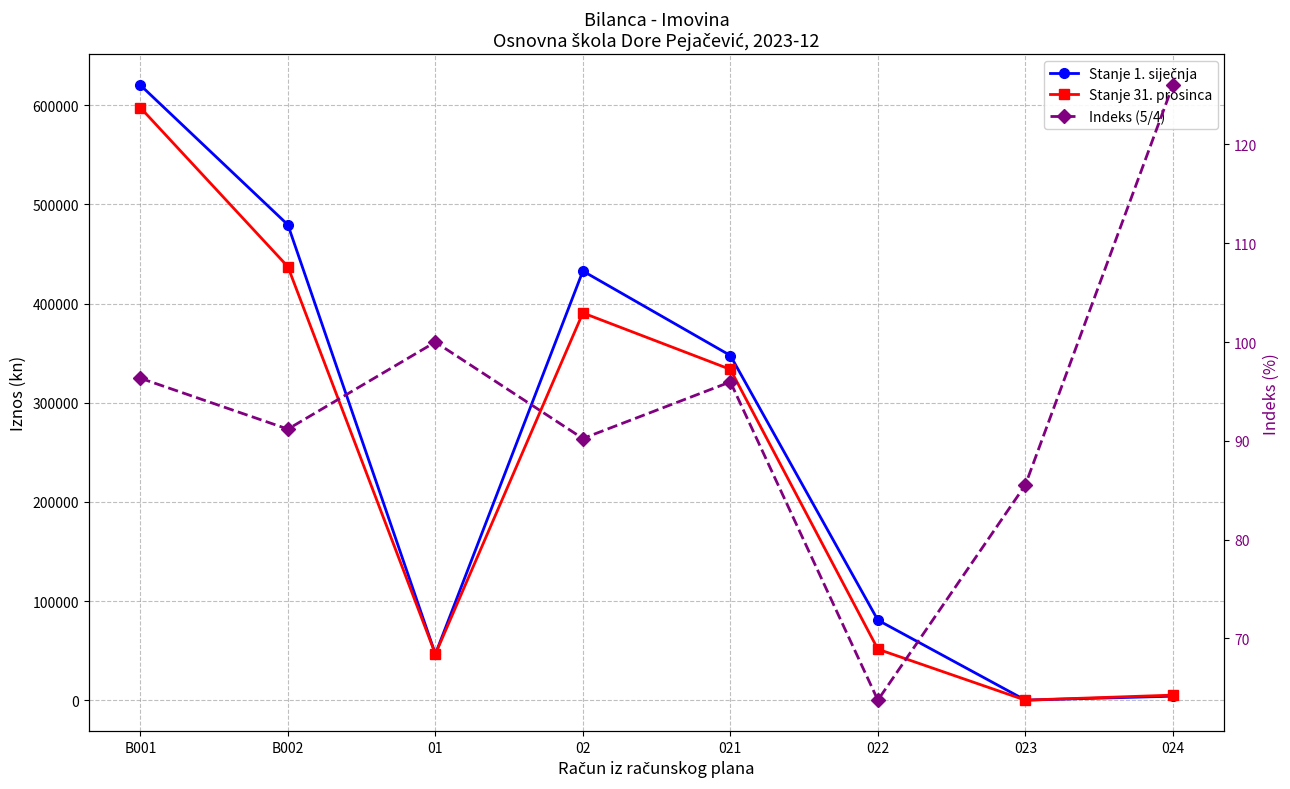

What is the difference between the maximum and minimum values in the Indeks (5/4) series?

62.2